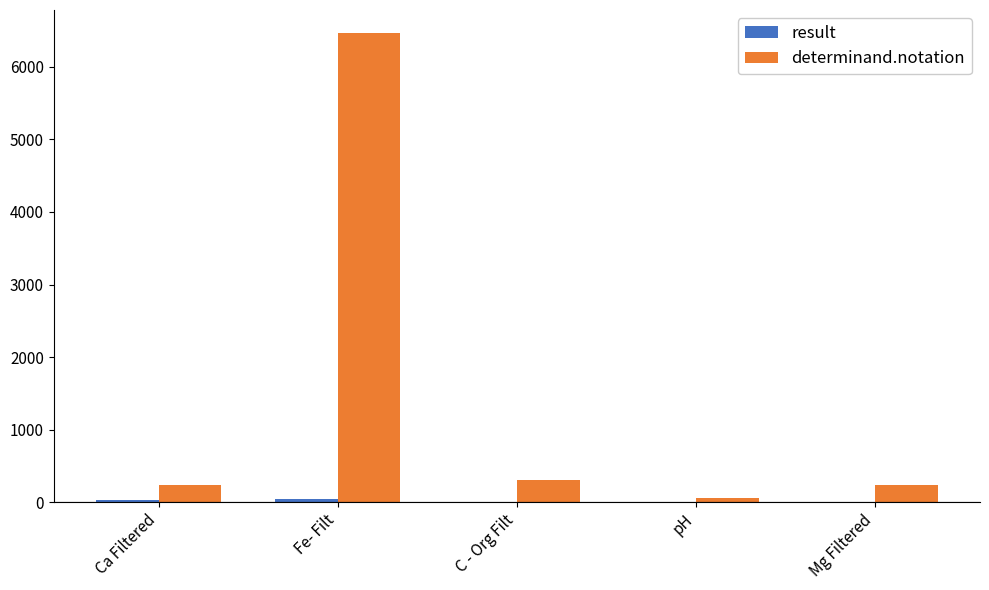

Which category has the highest value in the determinand.notation series?

Fe- Filt